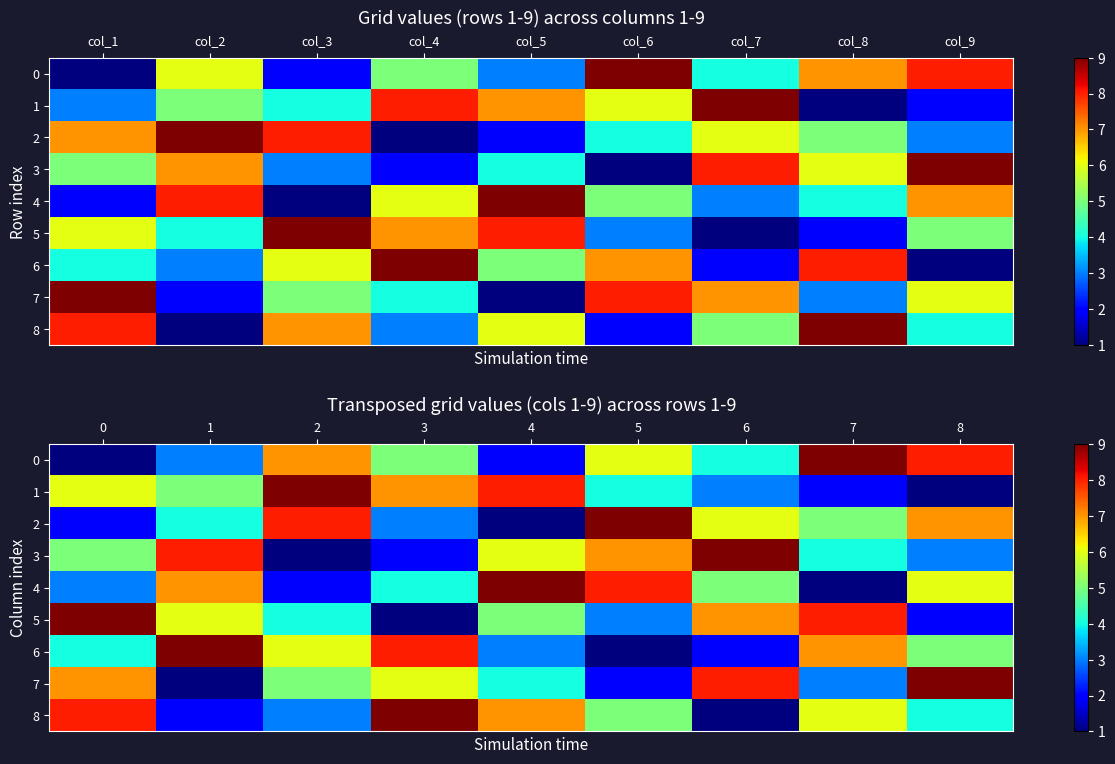

What is the spread (max minus min) of values at 3?

8